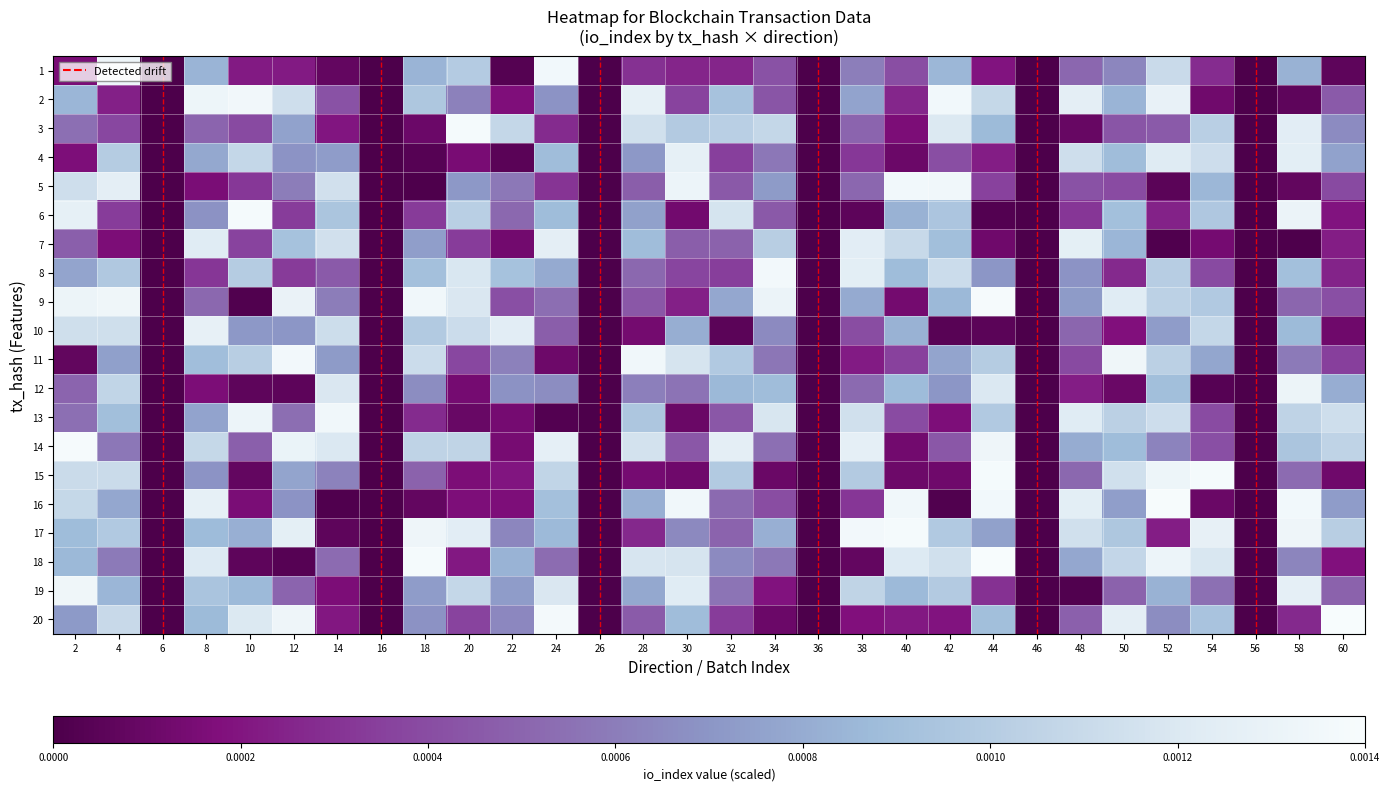

At which category is the sum across all series the highest?

4